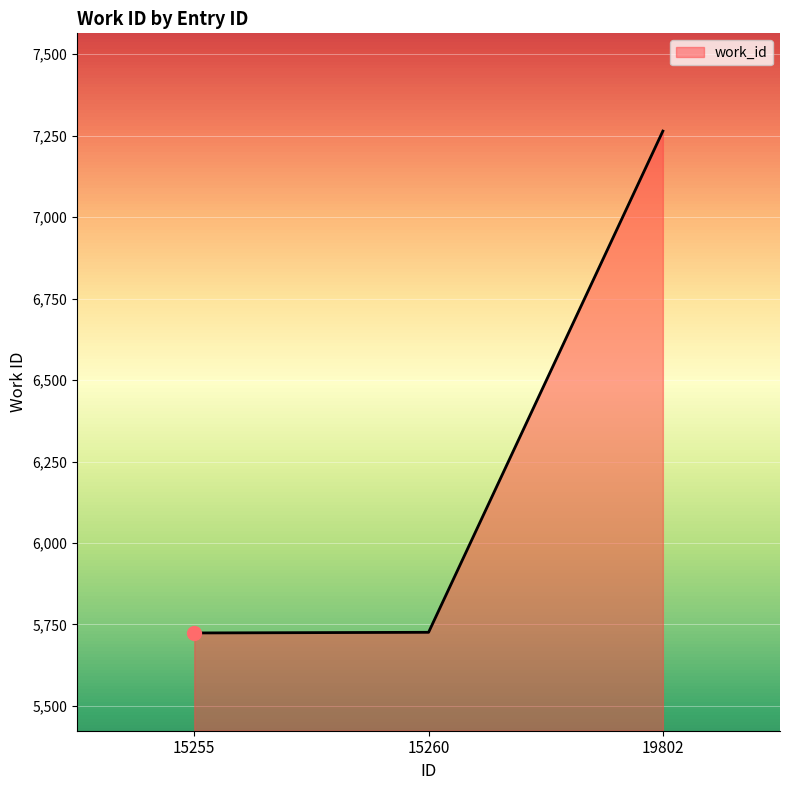

What is the sum of all values?

18714